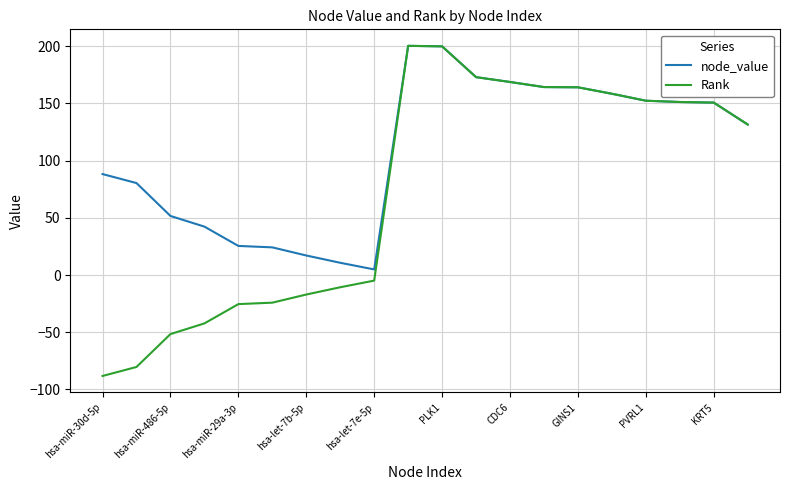

What is the greatest value displayed?

200.2